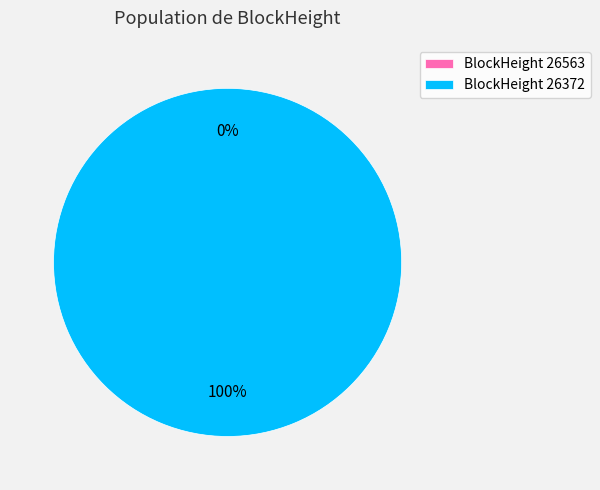

Does 26563 represent more than half of the total?

No